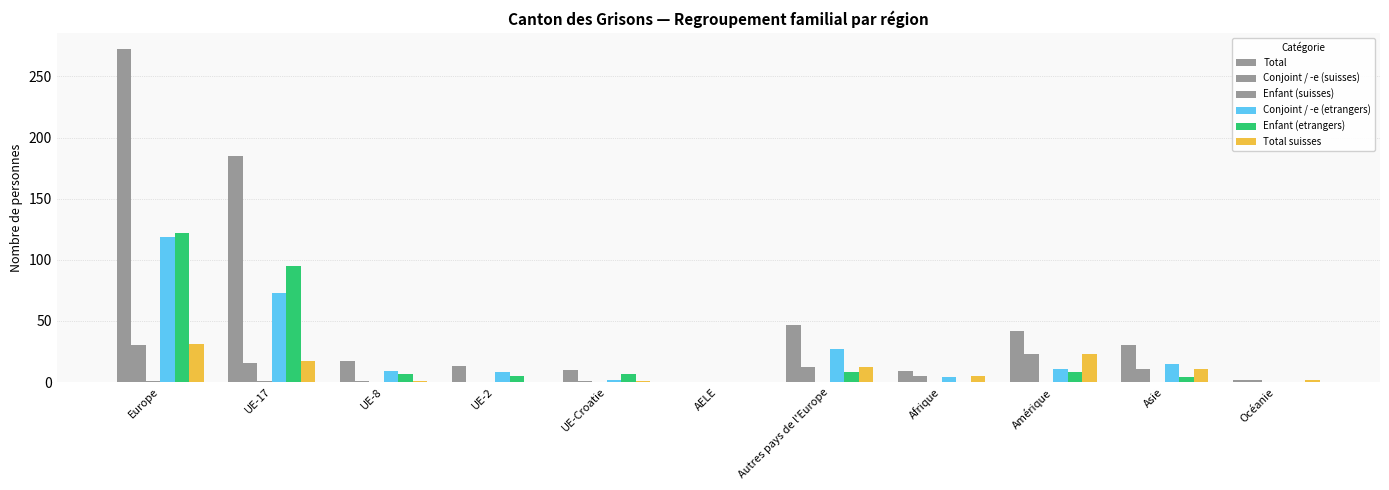

Reading left to right, transcribe all the data shown in this chart.

Total: 272	185	17	13	10	0	47	9	42	30	2
Conjoint / -e (suisses): 30	16	1	0	1	0	12	5	23	11	2
Enfant (suisses): 1	1	0	0	0	0	0	0	0	0	0
Conjoint / -e (etrangers): 119	73	9	8	2	0	27	4	11	15	0
Enfant (etrangers): 122	95	7	5	7	0	8	0	8	4	0
Total suisses: 31	17	1	0	1	0	12	5	23	11	2